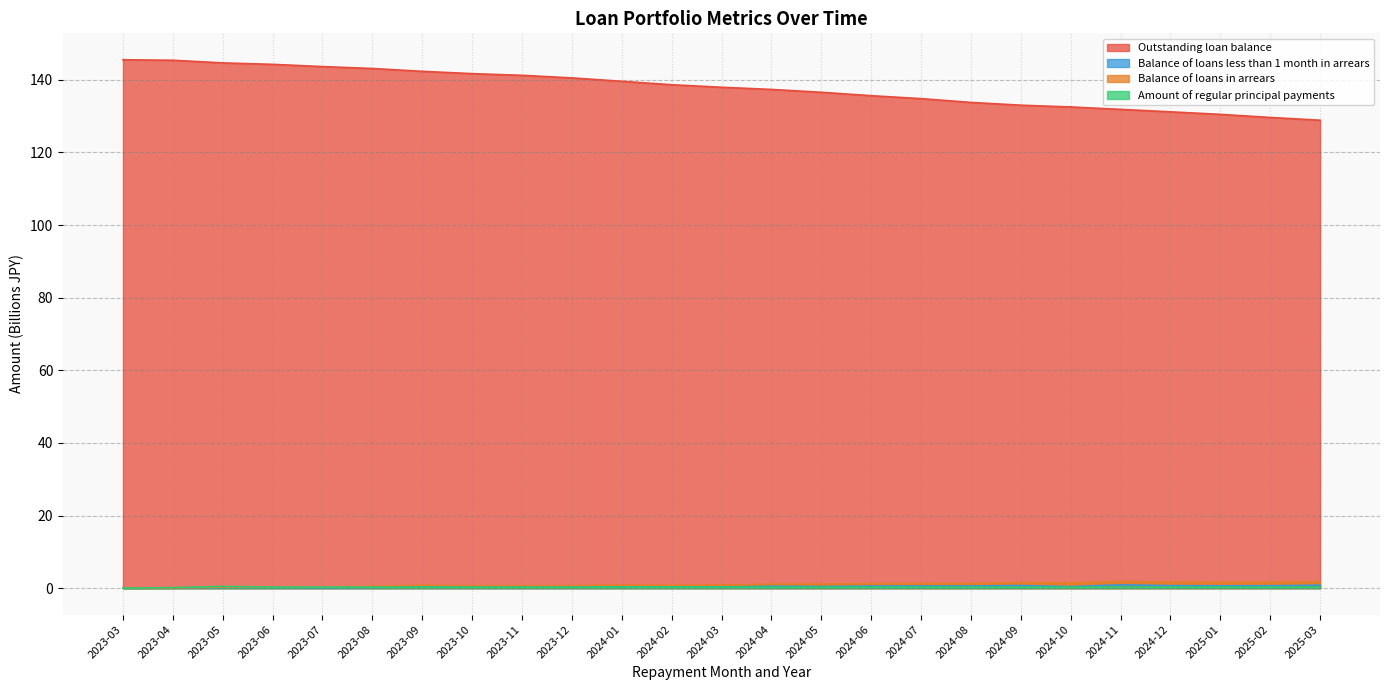

How many lines are shown in the chart?

4